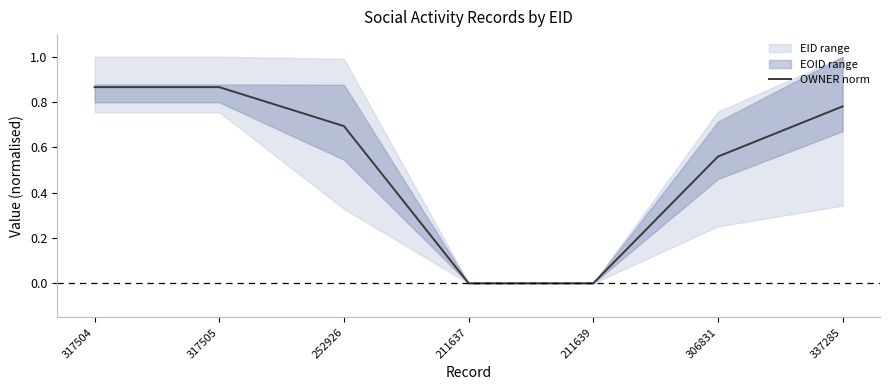

Reading left to right, transcribe all the data shown in this chart.

0.9	0.9	0.7	0.0	0.0	0.6	0.8